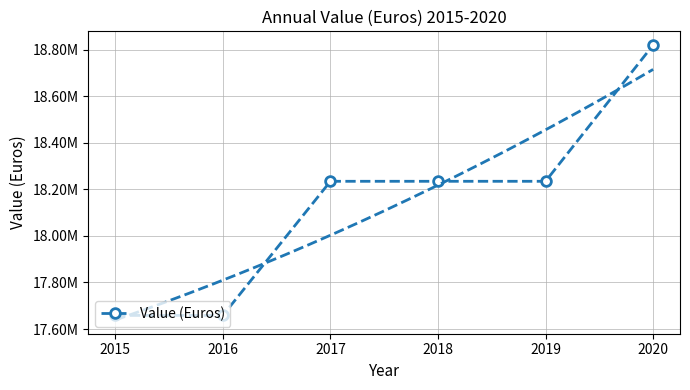

What is the sum of the values at 2018 and 2020?

37054924.8